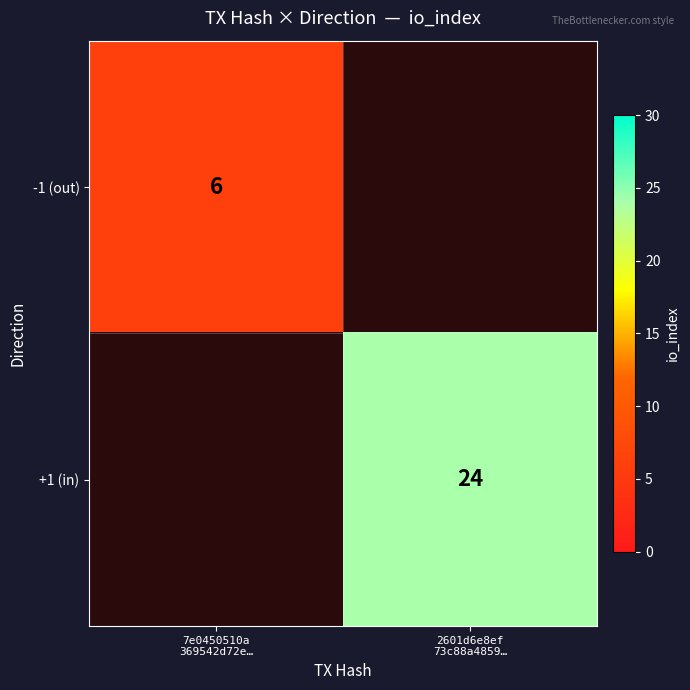

Is the value of +1 (in) at 7e0450510a 369542d72e… greater than the value of -1 (out) at 7e0450510a 369542d72e…?

No